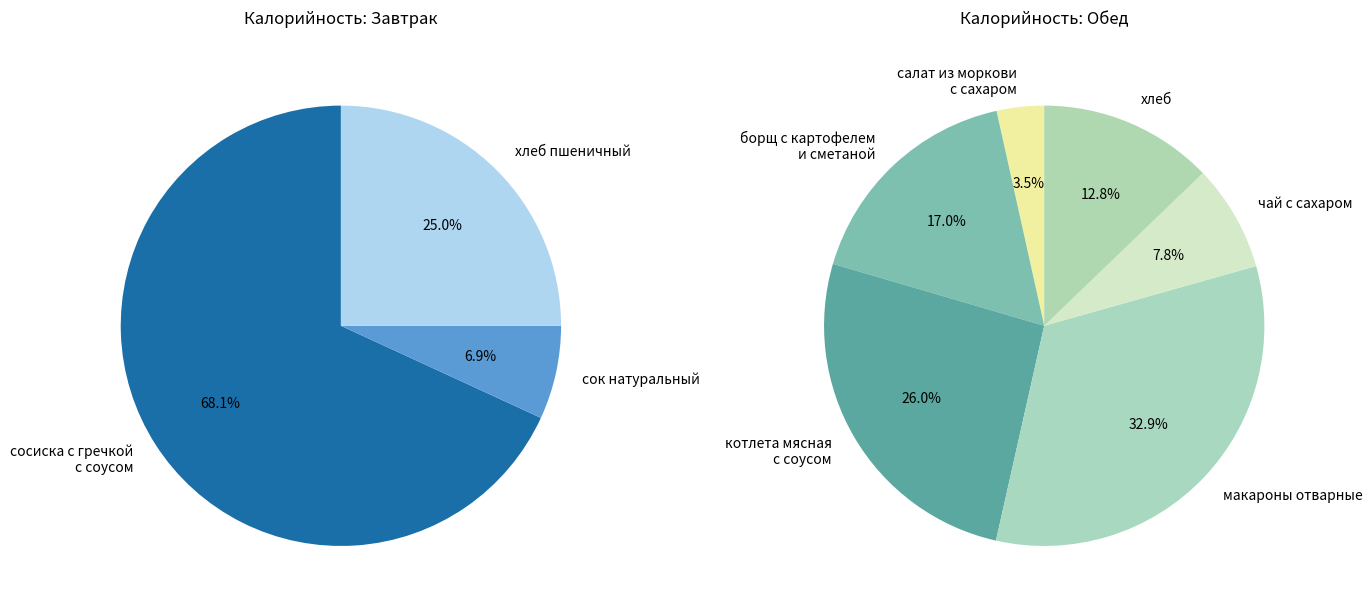

True or false: салат из моркови с сахаром accounts for 15% of the total.

False